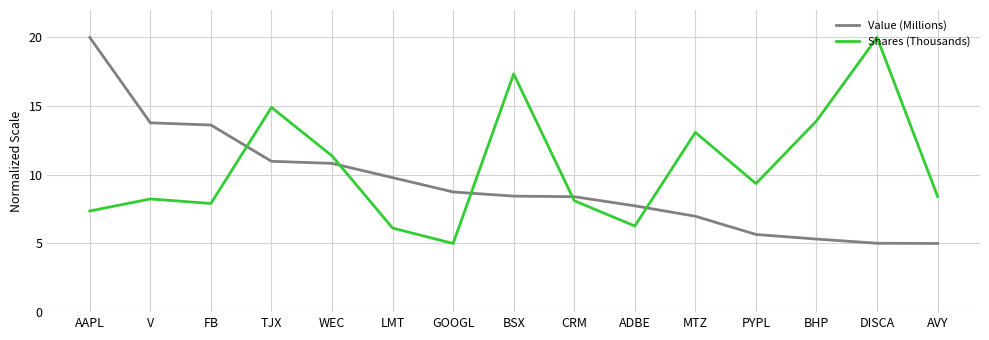

How many lines are shown in the chart?

2